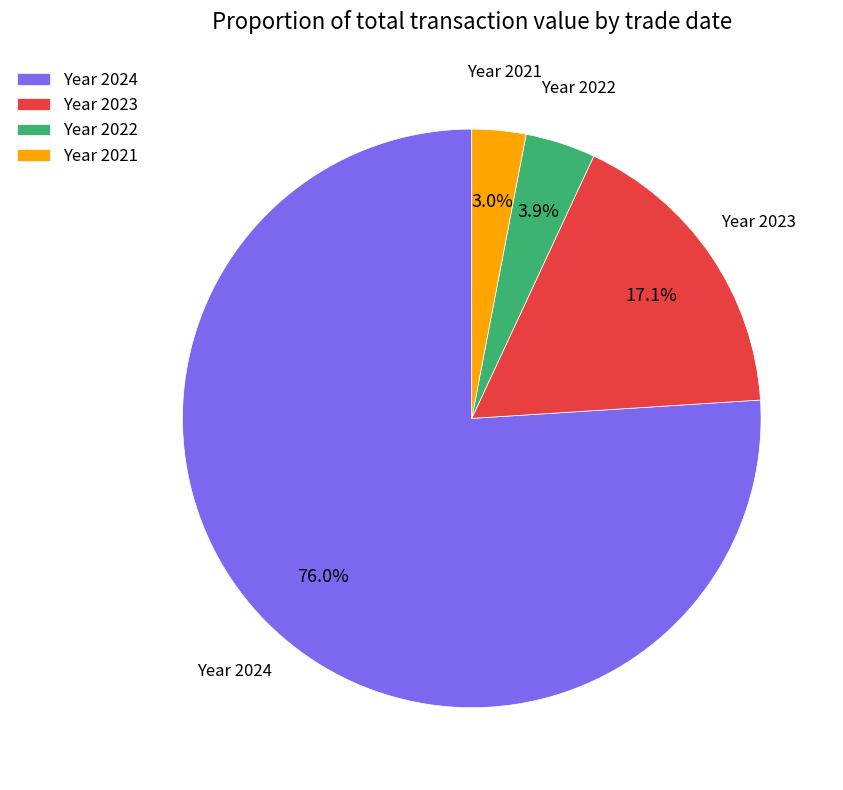

Between Year 2022 and Year 2021, which is larger?

Year 2022